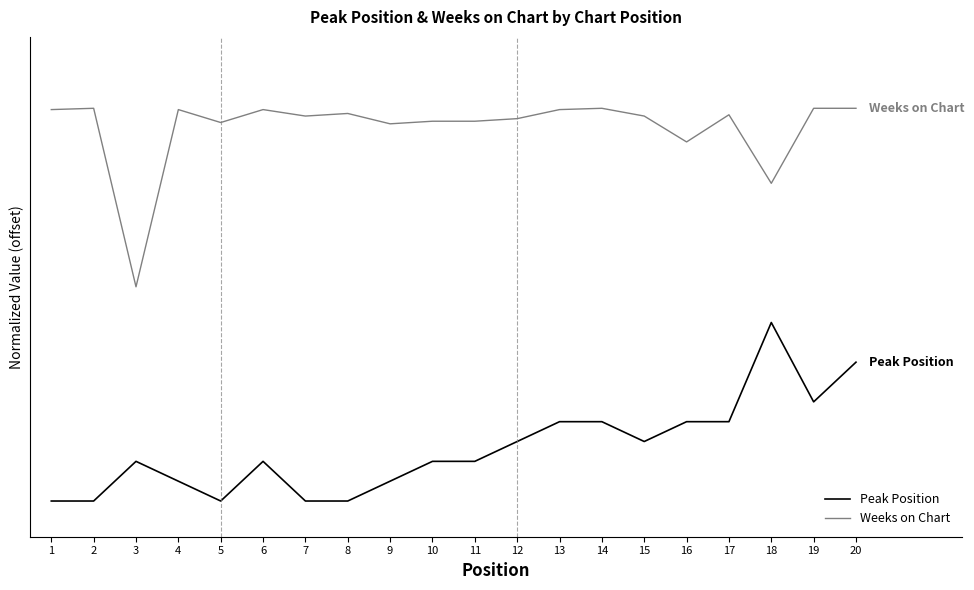

The Weeks on Chart series shows 0.5 at 6. True or false?

False